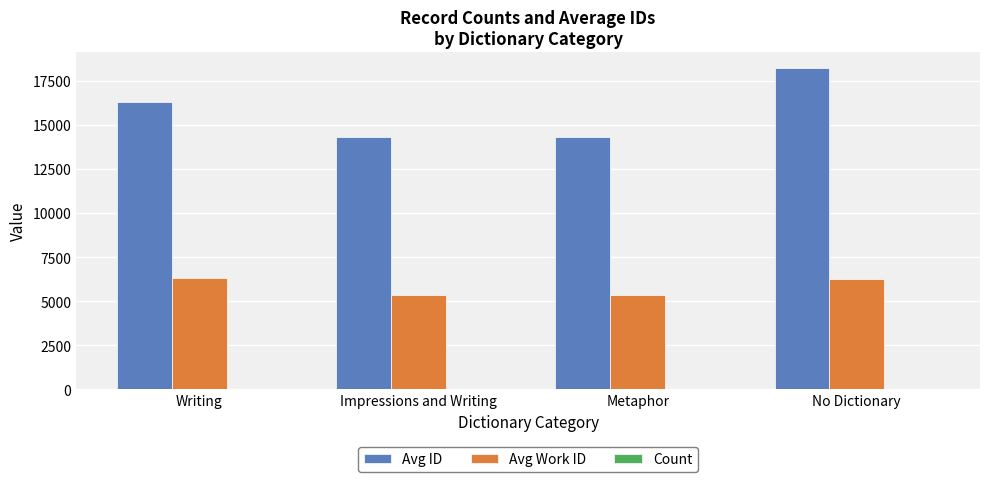

How many data points does each series have?

4